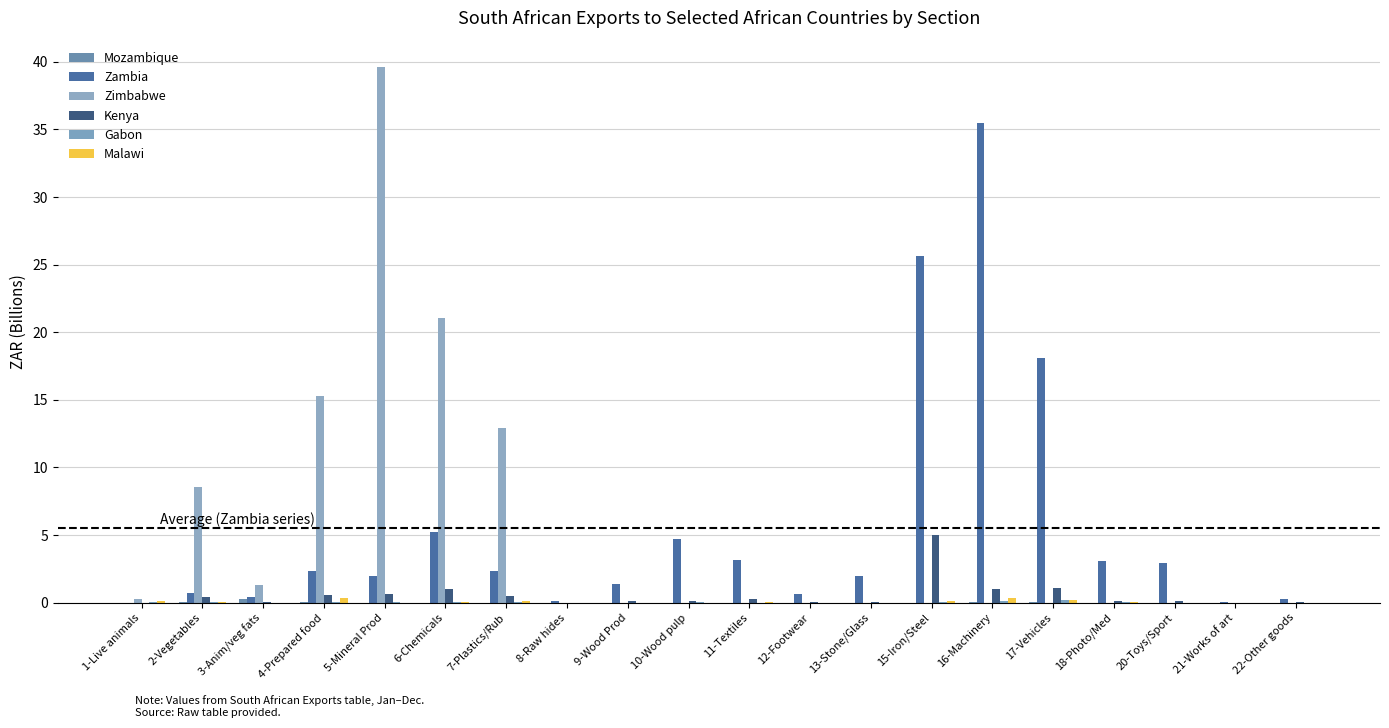

Where does the Zambia series first go above 2?

4-Prepared food